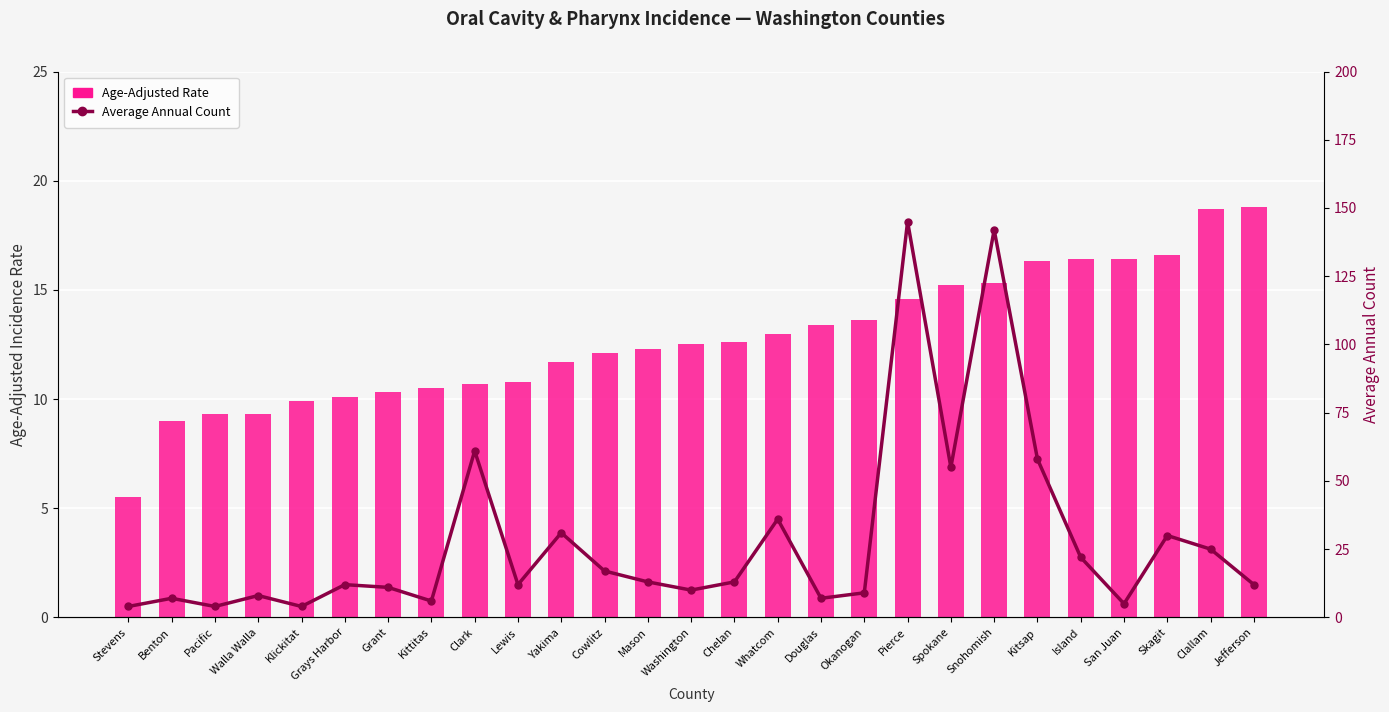

Which category has the lowest value in the Average Annual Count series?

Stevens